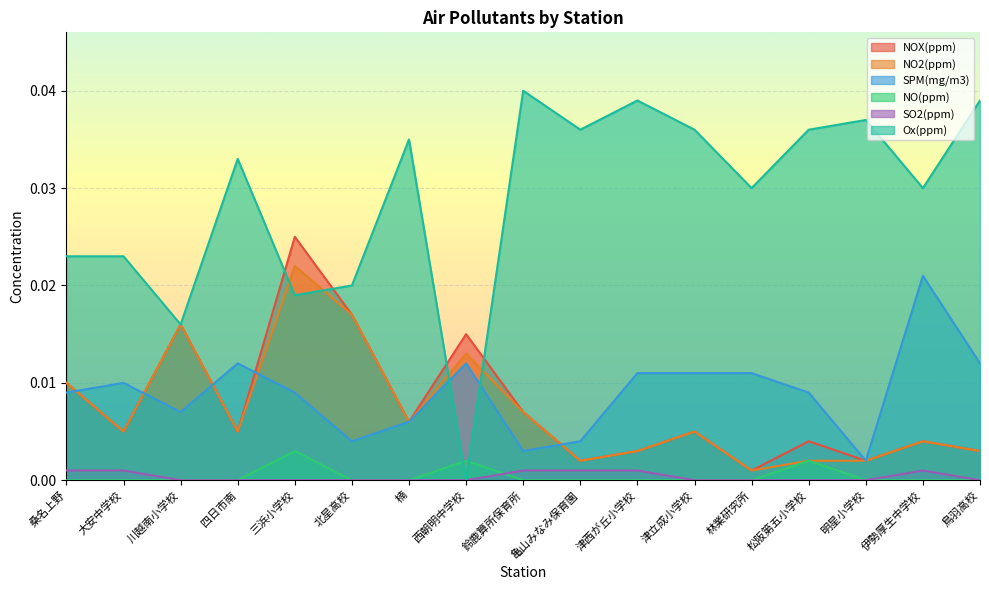

Reading right to left, what are all the values shown in this chart?

NOX(ppm): 0.0	0.0	0.0	0.0	0.0	0.0	0.0	0.0	0.0	0.0	0.0	0.0	0.0	0.0	0.0	0.0	0.0
NO2(ppm): 0.0	0.0	0.0	0.0	0.0	0.0	0.0	0.0	0.0	0.0	0.0	0.0	0.0	0.0	0.0	0.0	0.0
SPM(mg/m3): 0.0	0.0	0.0	0.0	0.0	0.0	0.0	0.0	0.0	0.0	0.0	0.0	0.0	0.0	0.0	0.0	0.0
NO(ppm): 0.0	0.0	0.0	0.0	0.0	0.0	0.0	0.0	0.0	0.0	0.0	0.0	0.0	0.0	0.0	0.0	0.0
SO2(ppm): 0.0	0.0	0.0	0.0	0.0	0.0	0.0	0.0	0.0	0.0	0.0	0.0	0.0	0.0	0.0	0.0	0.0
Ox(ppm): 0.0	0.0	0.0	0.0	0.0	0.0	0.0	0.0	0.0	0.0	0.0	0.0	0.0	0.0	0.0	0.0	0.0